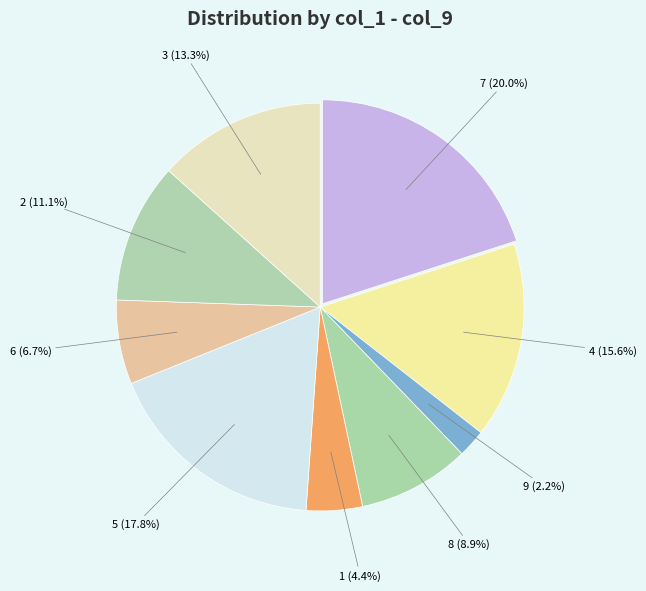

What is the smallest slice in the pie chart?

9